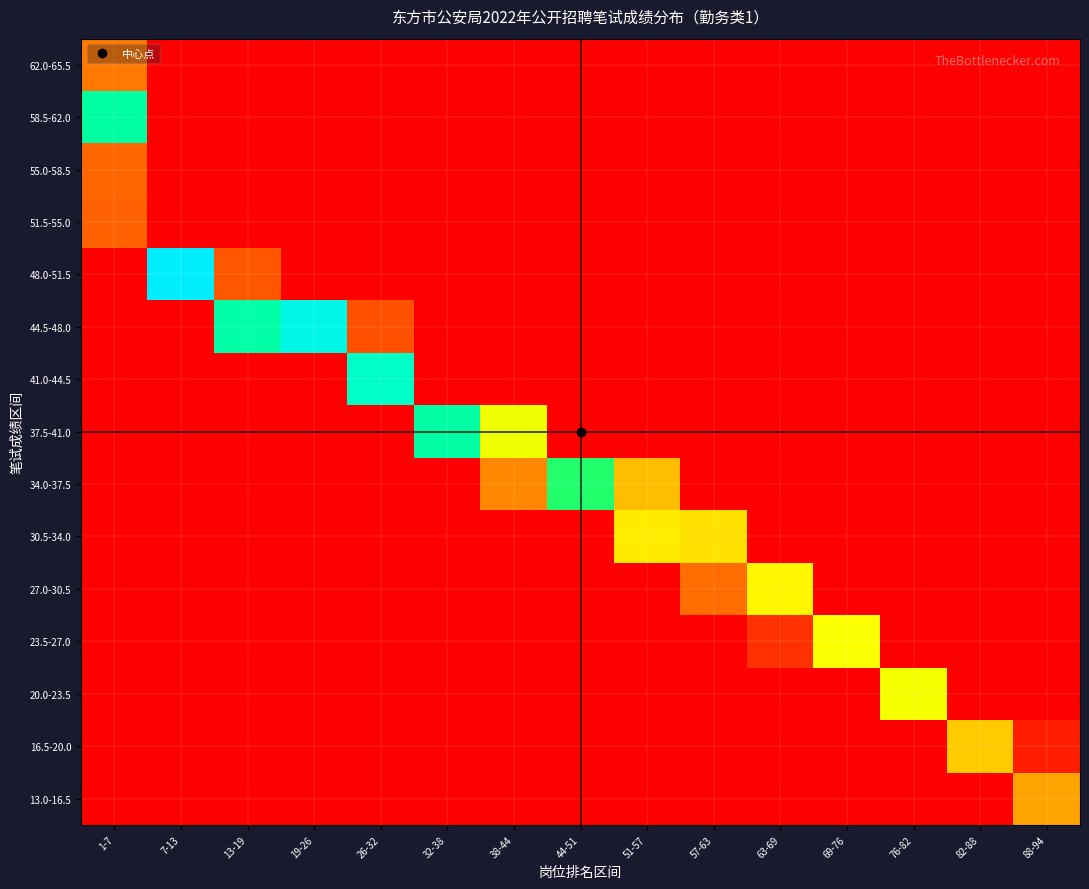

What is the spread (max minus min) of values at 7-13?

1.0